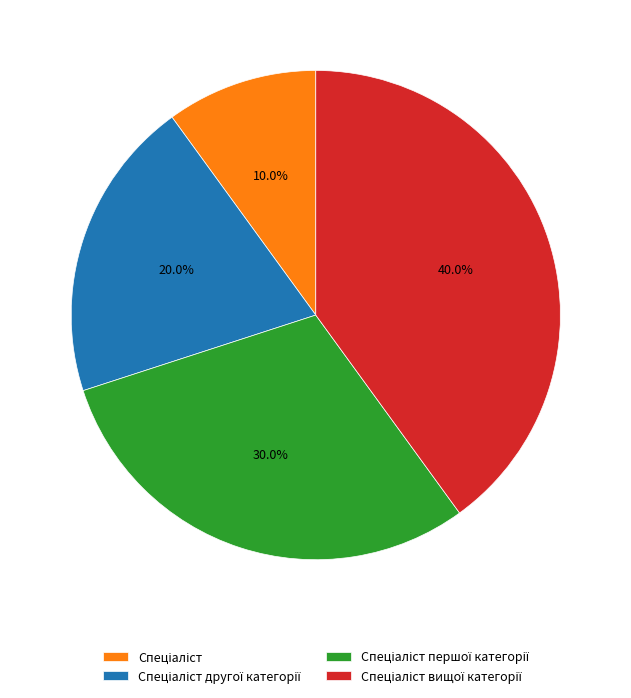

Is there any slice that represents more than half of the pie?

No